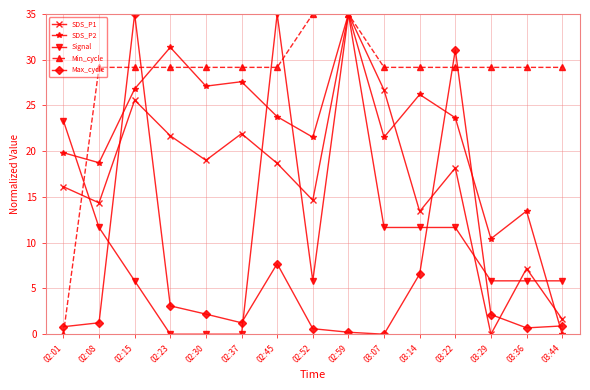

What is the label of the 8th point from the right?

02:52